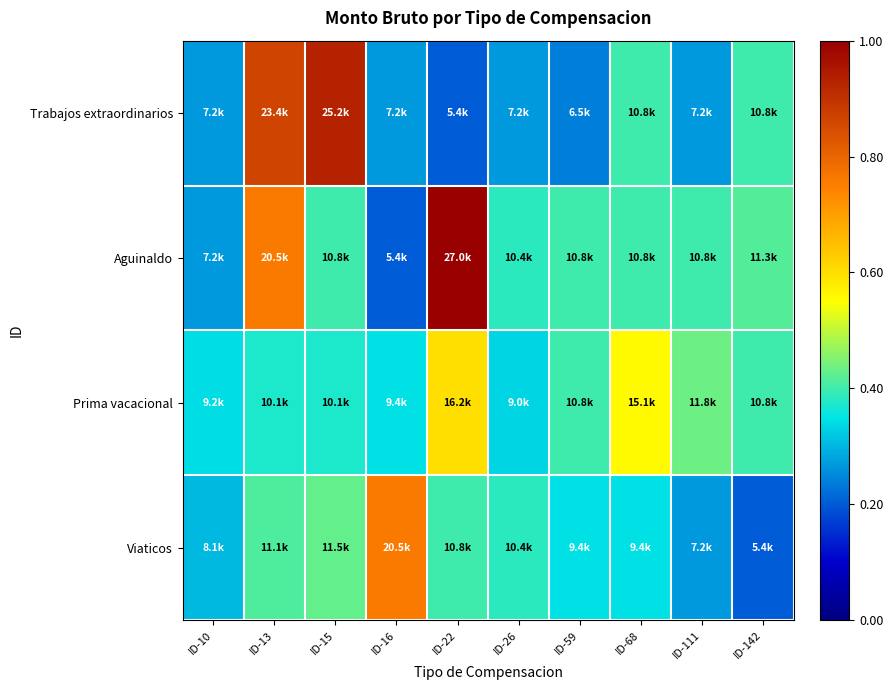

Reading left to right, list all the values displayed in this chart.

Trabajos extraordinarios: ID-10=0.3	ID-13=0.9	ID-15=0.9	ID-16=0.3	ID-22=0.2	ID-26=0.3	ID-59=0.2	ID-68=0.4	ID-111=0.3	ID-142=0.4
Aguinaldo: ID-10=0.3	ID-13=0.8	ID-15=0.4	ID-16=0.2	ID-22=1.0	ID-26=0.4	ID-59=0.4	ID-68=0.4	ID-111=0.4	ID-142=0.4
Prima vacacional: ID-10=0.3	ID-13=0.4	ID-15=0.4	ID-16=0.3	ID-22=0.6	ID-26=0.3	ID-59=0.4	ID-68=0.6	ID-111=0.4	ID-142=0.4
Viaticos: ID-10=0.3	ID-13=0.4	ID-15=0.4	ID-16=0.8	ID-22=0.4	ID-26=0.4	ID-59=0.3	ID-68=0.3	ID-111=0.3	ID-142=0.2